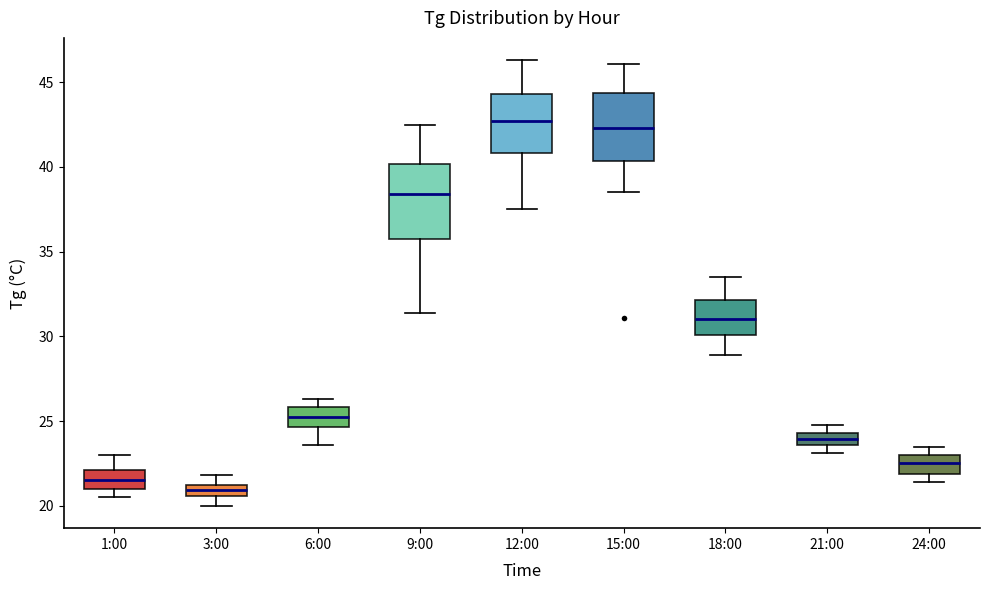

Where is the upper edge of the box for 9:00 on the y-axis? The values are not printed on the chart, so give them approximately, as read against the axis.

40.0